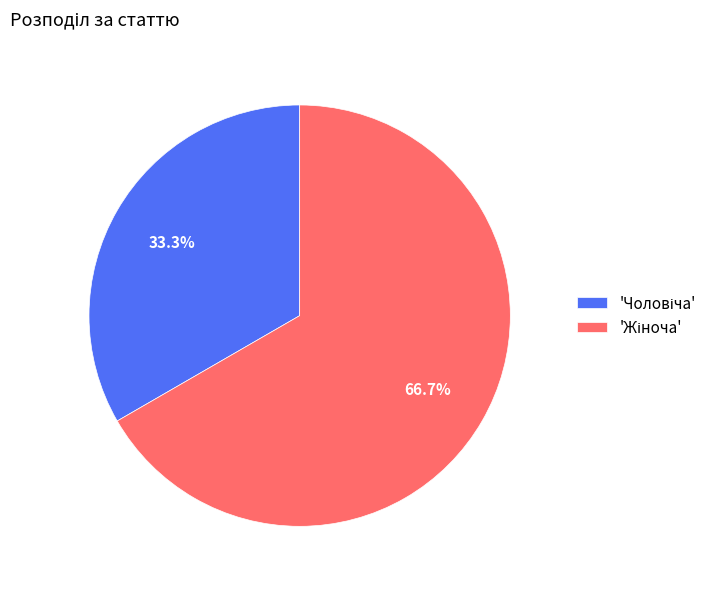

Is there a majority slice in this chart?

Yes